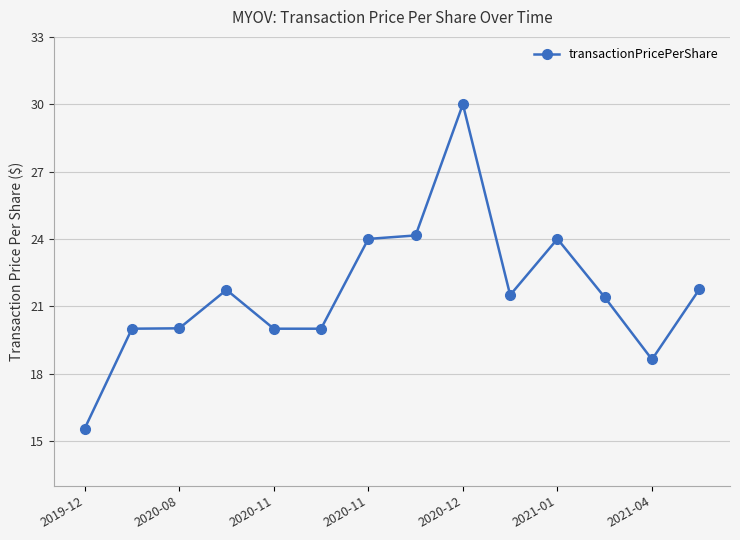

True or false: the data has more than 2 interior local peaks.

True